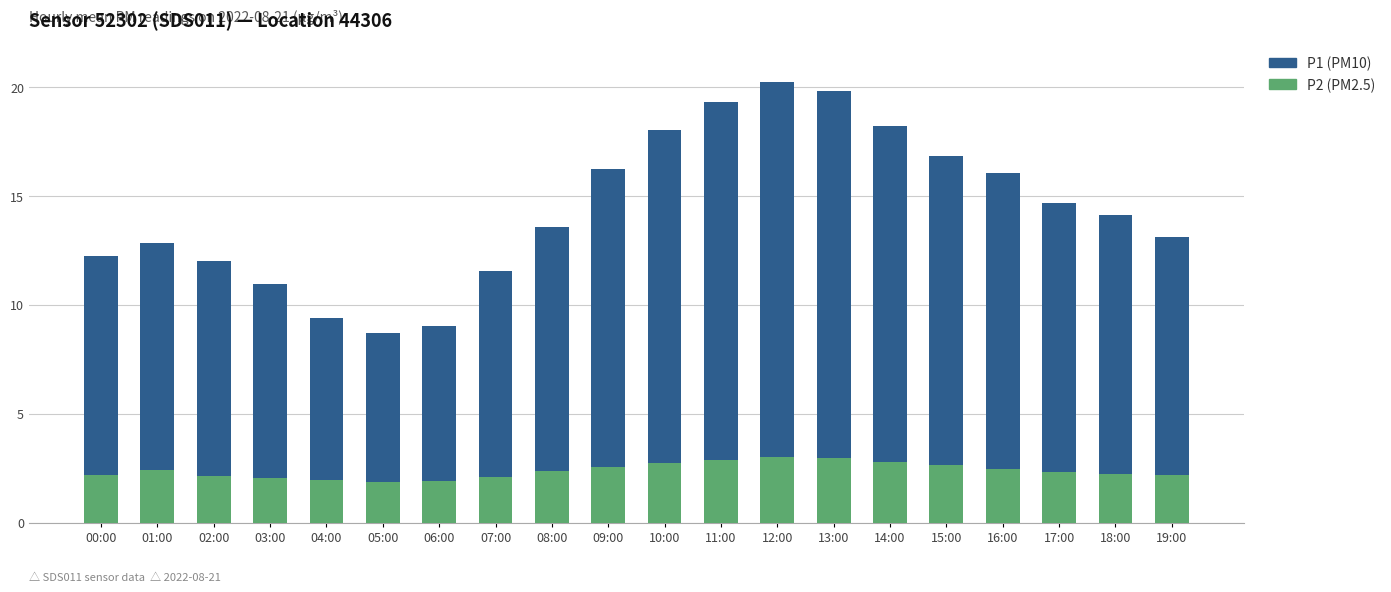

What is the total value across all series at 19:00?

13.1